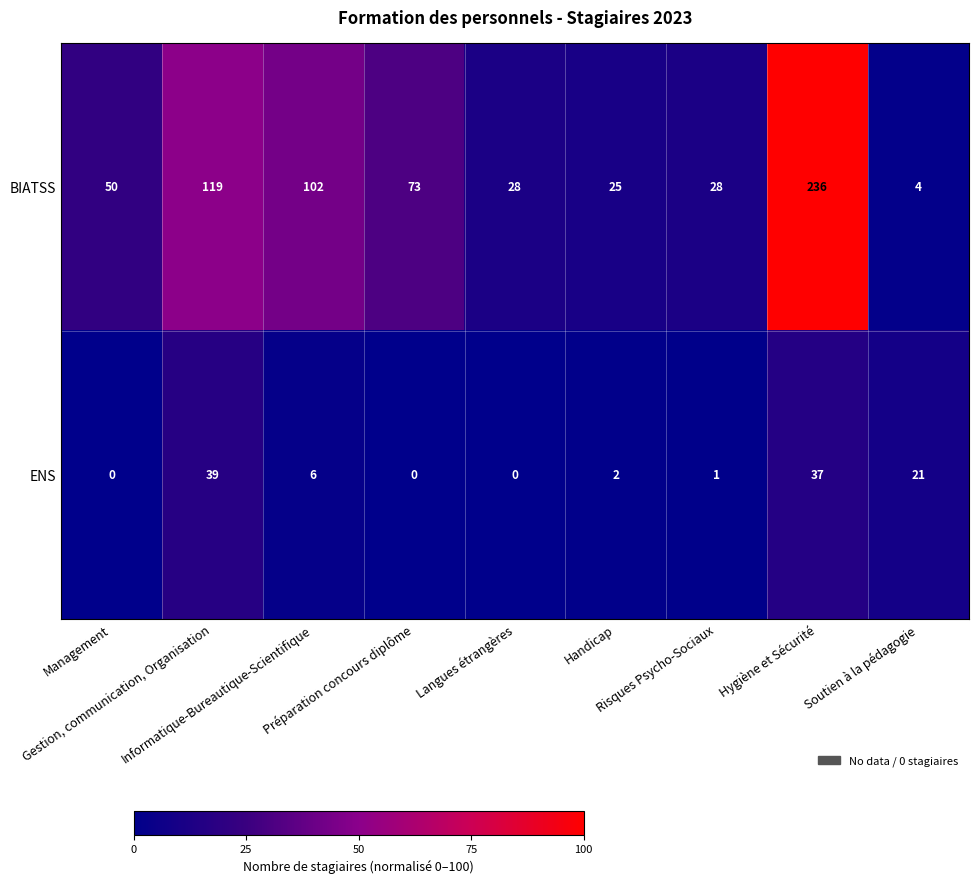

Which series has the largest total across all categories?

BIATSS